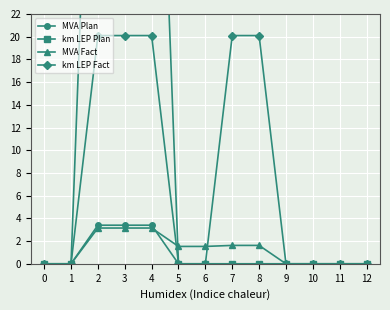

What is the difference between the maximum and minimum values in the MVA Fact series?

3.1